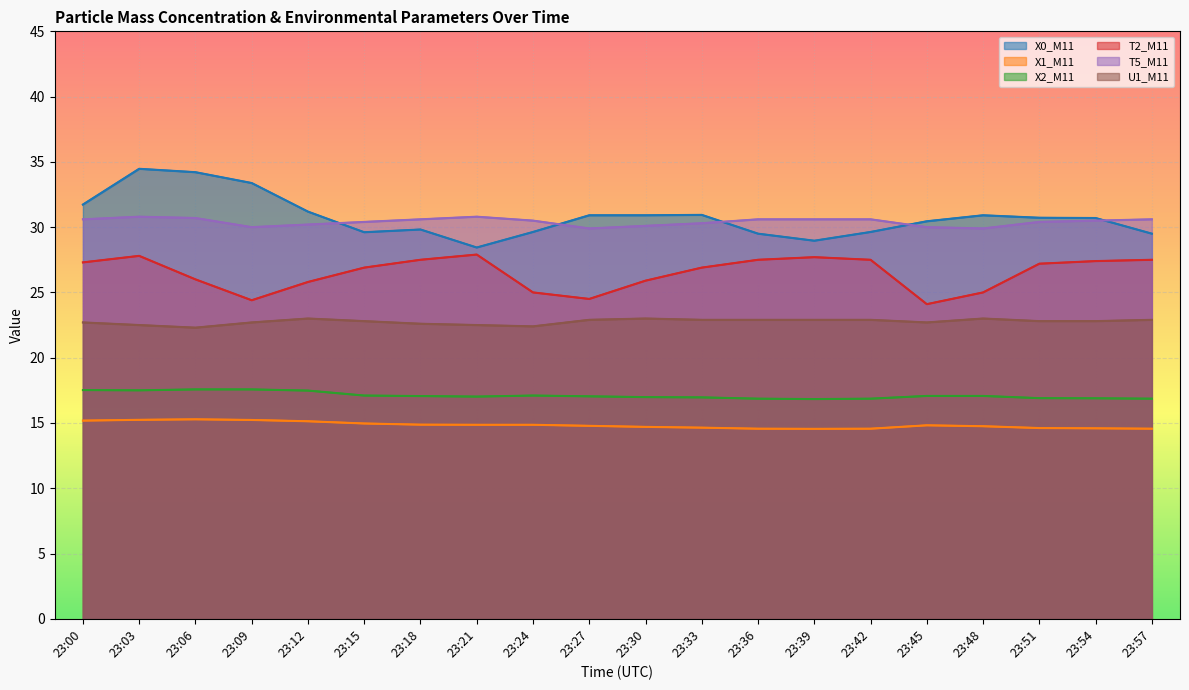

Reading left to right, list all the values displayed in this chart.

X0_M11: 23:00=31.7	23:03=34.5	23:06=34.2	23:09=33.4	23:12=31.2	23:15=29.6	23:18=29.8	23:21=28.4	23:24=29.6	23:27=30.9	23:30=30.9	23:33=30.9	23:36=29.5	23:39=29.0	23:42=29.6	23:45=30.4	23:48=30.9	23:51=30.7	23:54=30.7	23:57=29.5
X1_M11: 23:00=15.2	23:03=15.2	23:06=15.3	23:09=15.2	23:12=15.1	23:15=15.0	23:18=14.9	23:21=14.9	23:24=14.9	23:27=14.8	23:30=14.7	23:33=14.6	23:36=14.6	23:39=14.6	23:42=14.6	23:45=14.8	23:48=14.8	23:51=14.6	23:54=14.6	23:57=14.6
X2_M11: 23:00=17.5	23:03=17.5	23:06=17.6	23:09=17.6	23:12=17.5	23:15=17.1	23:18=17.1	23:21=17.0	23:24=17.1	23:27=17.0	23:30=17.0	23:33=17.0	23:36=16.9	23:39=16.8	23:42=16.9	23:45=17.1	23:48=17.1	23:51=16.9	23:54=16.9	23:57=16.9
T2_M11: 23:00=27.3	23:03=27.8	23:06=26.0	23:09=24.4	23:12=25.8	23:15=26.9	23:18=27.5	23:21=27.9	23:24=25.0	23:27=24.5	23:30=25.9	23:33=26.9	23:36=27.5	23:39=27.7	23:42=27.5	23:45=24.1	23:48=25.0	23:51=27.2	23:54=27.4	23:57=27.5
T5_M11: 23:00=30.6	23:03=30.8	23:06=30.7	23:09=30.0	23:12=30.2	23:15=30.4	23:18=30.6	23:21=30.8	23:24=30.5	23:27=29.9	23:30=30.1	23:33=30.3	23:36=30.6	23:39=30.6	23:42=30.6	23:45=30.0	23:48=29.9	23:51=30.4	23:54=30.5	23:57=30.6
U1_M11: 23:00=22.7	23:03=22.5	23:06=22.3	23:09=22.7	23:12=23.0	23:15=22.8	23:18=22.6	23:21=22.5	23:24=22.4	23:27=22.9	23:30=23.0	23:33=22.9	23:36=22.9	23:39=22.9	23:42=22.9	23:45=22.7	23:48=23.0	23:51=22.8	23:54=22.8	23:57=22.9